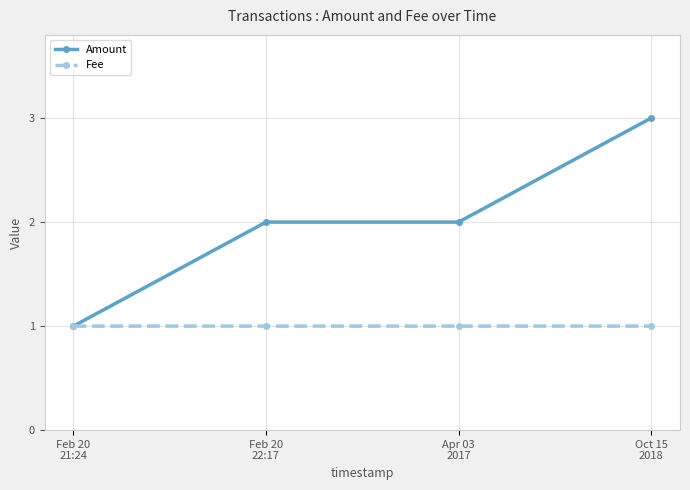

How many distinct data groups are displayed?

2